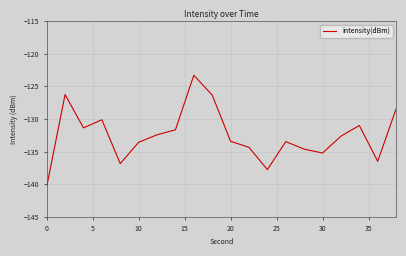

What is the minimum value shown in the chart?

-140.4